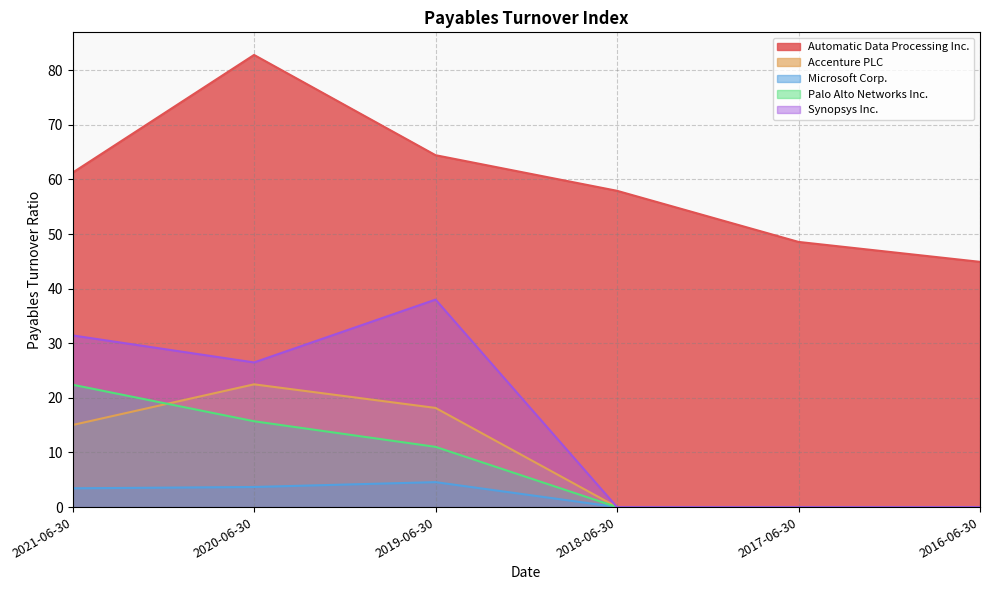

What is the value of the Accenture PLC point at the 3rd from the left?

18.2